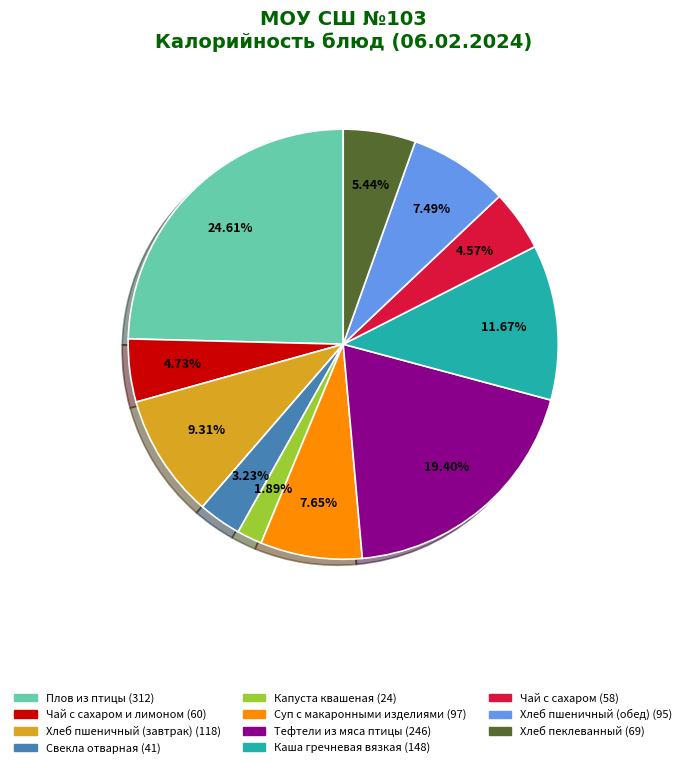

How many slices are in this pie chart?

11